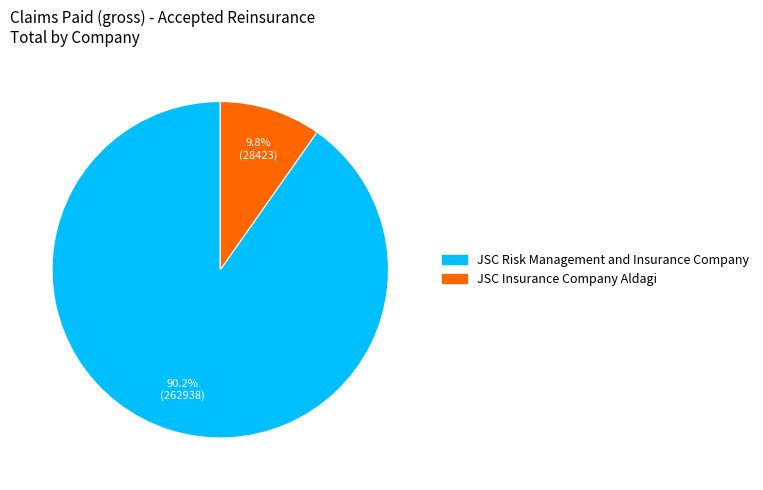

How many slices are in this pie chart?

2